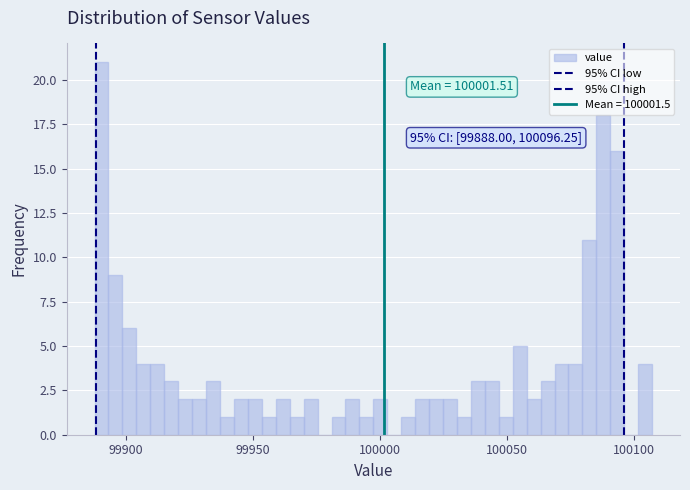

Read against the x-axis, roughly where is the centre of the tallest bar?

99890